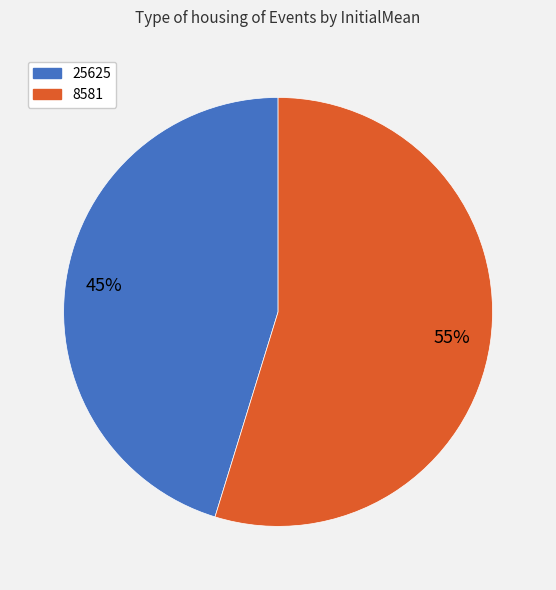

How many segments does this pie chart have?

2